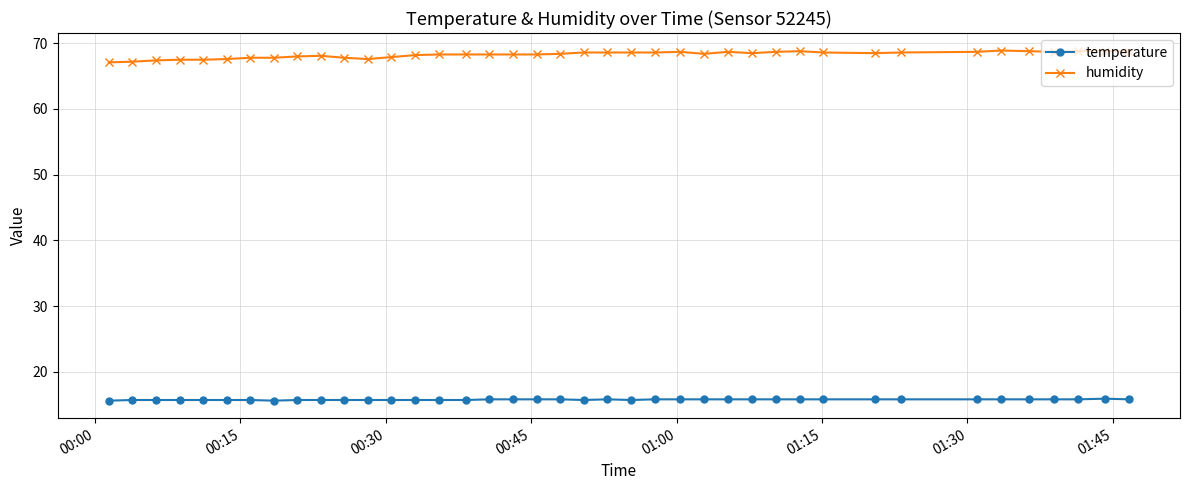

True or false: temperature has more than 0 points higher than both neighbors.

True